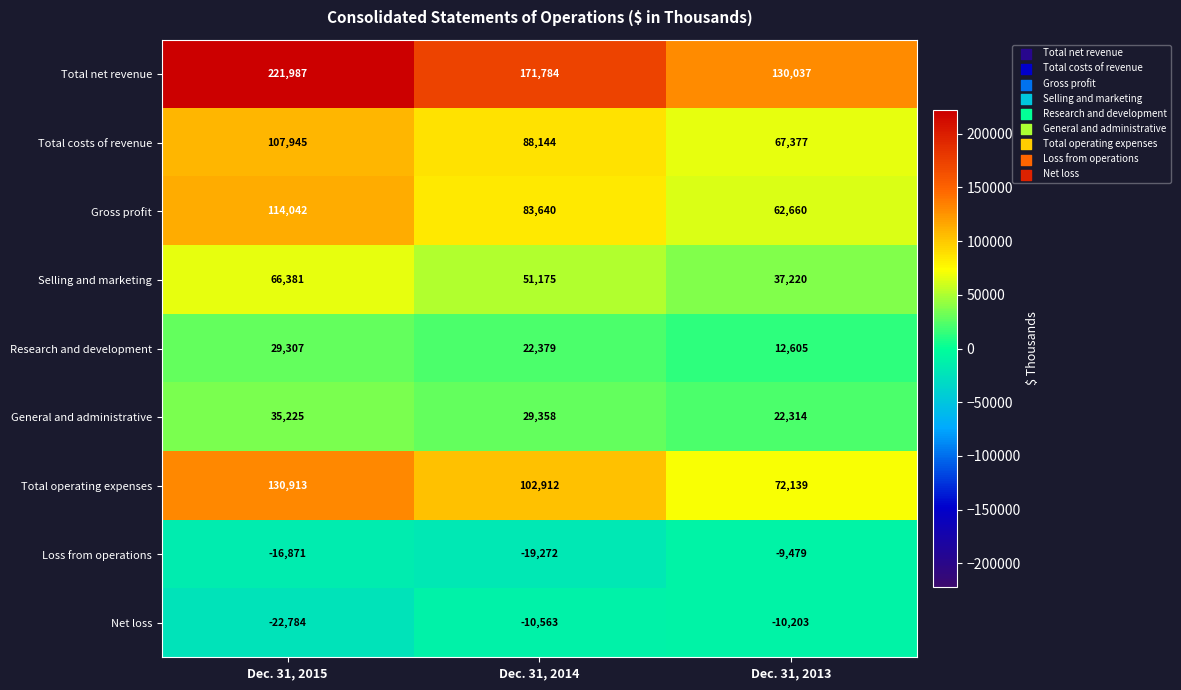

What is the sum of the Net loss values at Dec. 31, 2014 and Dec. 31, 2013?

-20766